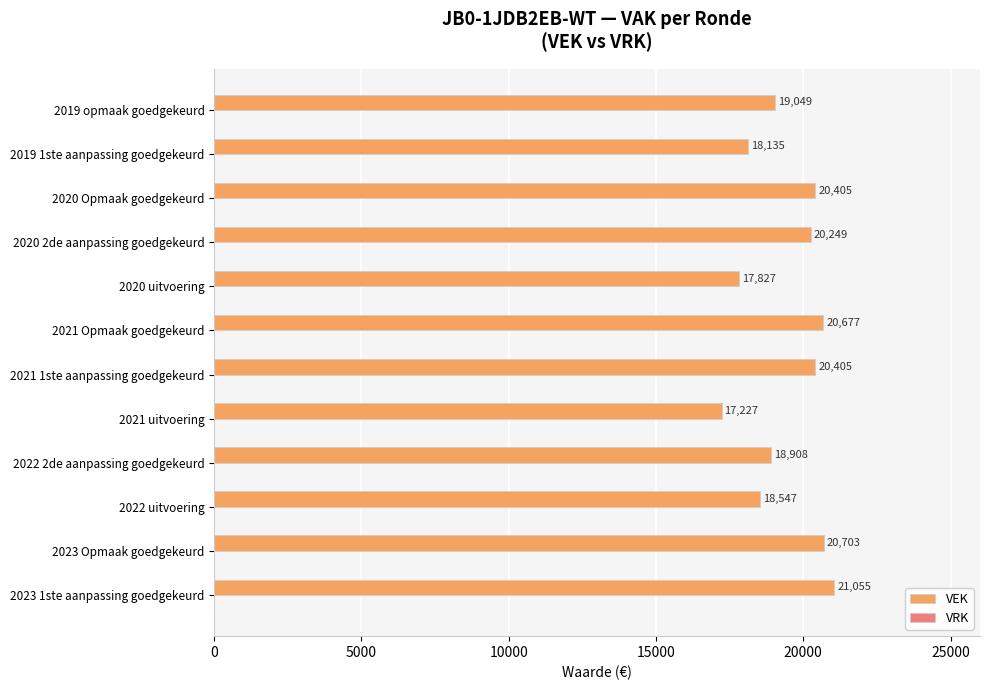

What is the difference between the second highest and minimum values?

3476